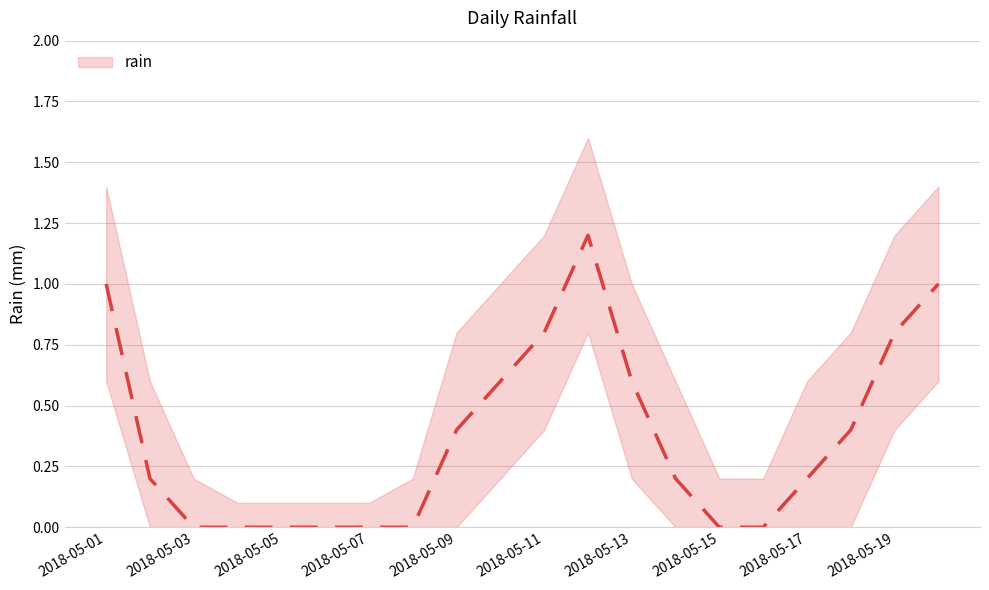

What is the difference between the maximum and second lowest values?

1.2